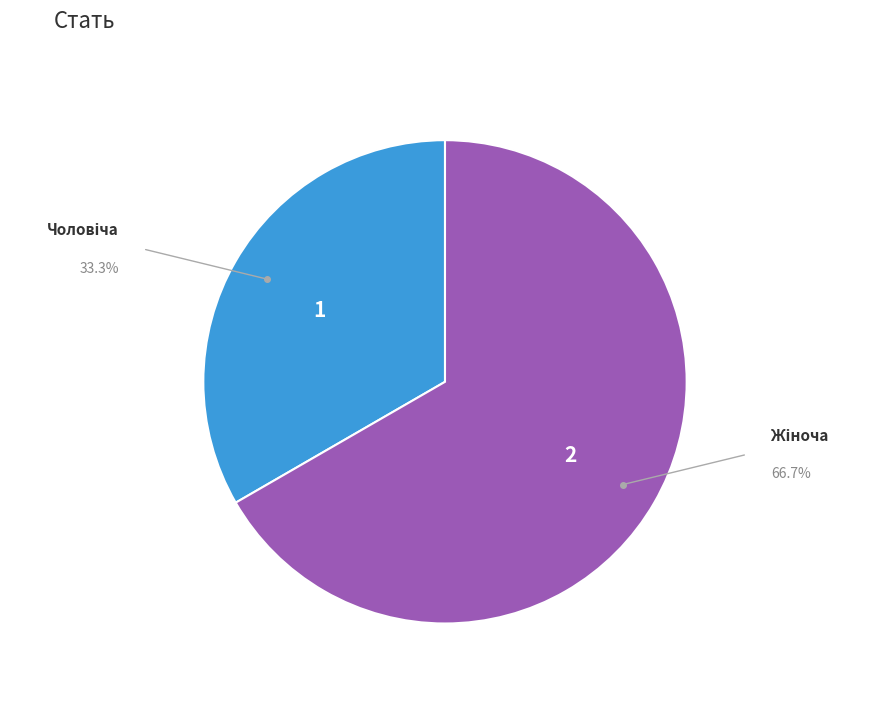

Is there a majority slice in this chart?

Yes